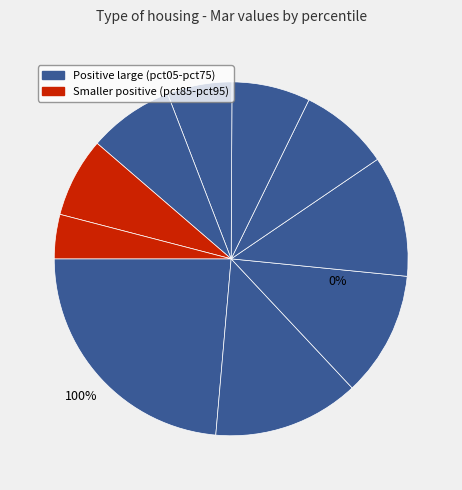

How much of the chart is everything except pct55?

92.8%